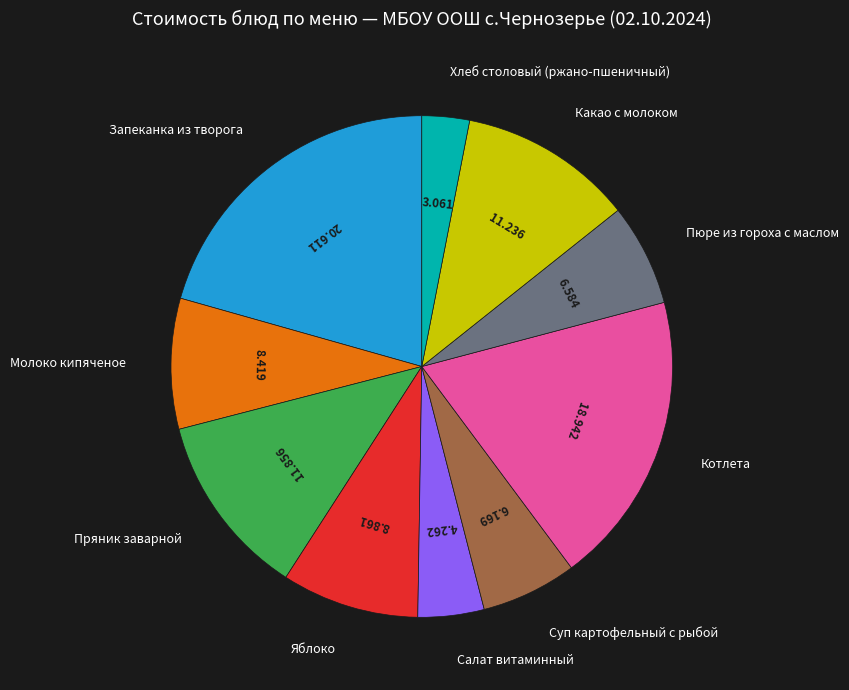

Does any single category account for the majority?

No